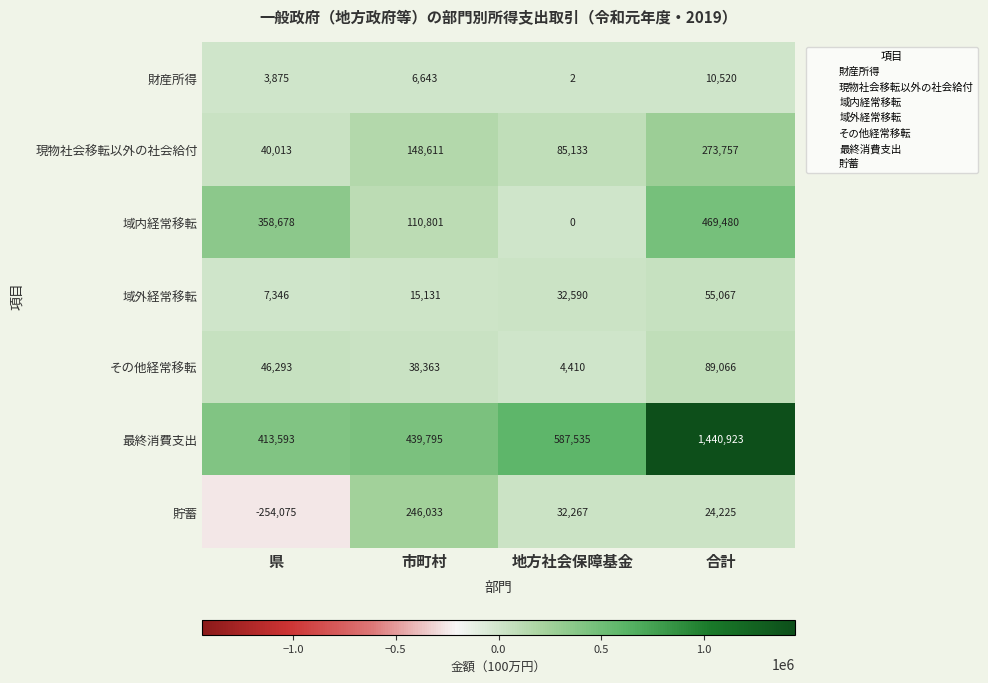

At which category is the sum across all series the highest?

合計